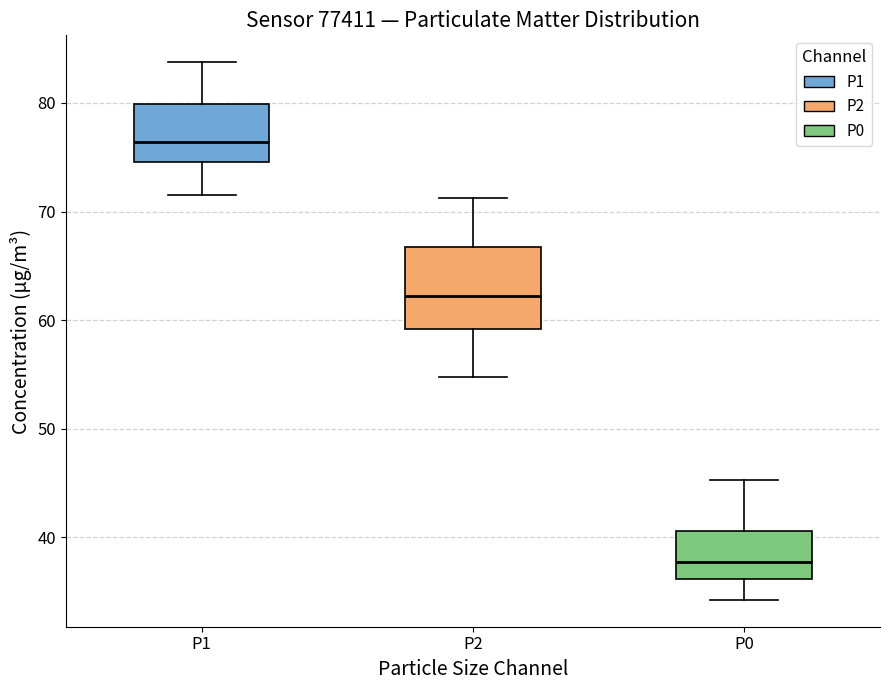

Which box has the lowest median line?

P0